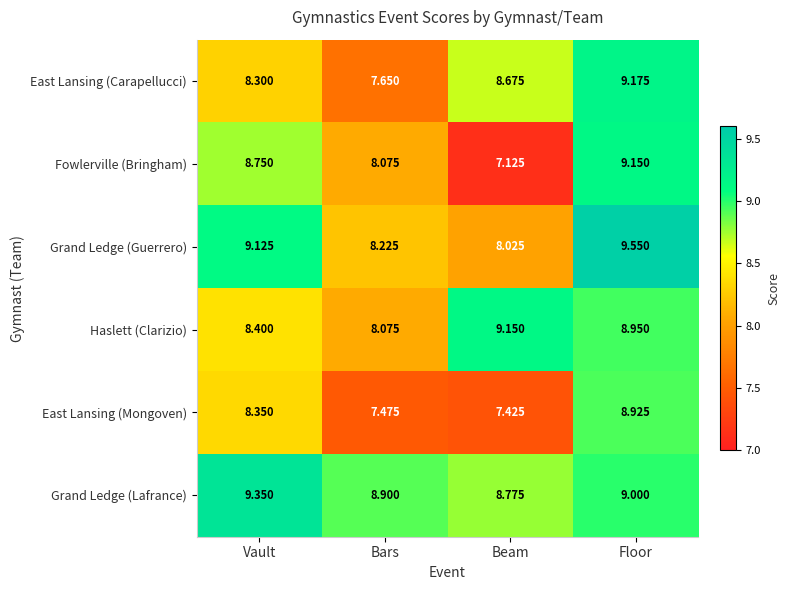

Rank the categories by Grand Ledge (Guerrero) value from lowest to highest.

Beam, Bars, Vault, Floor